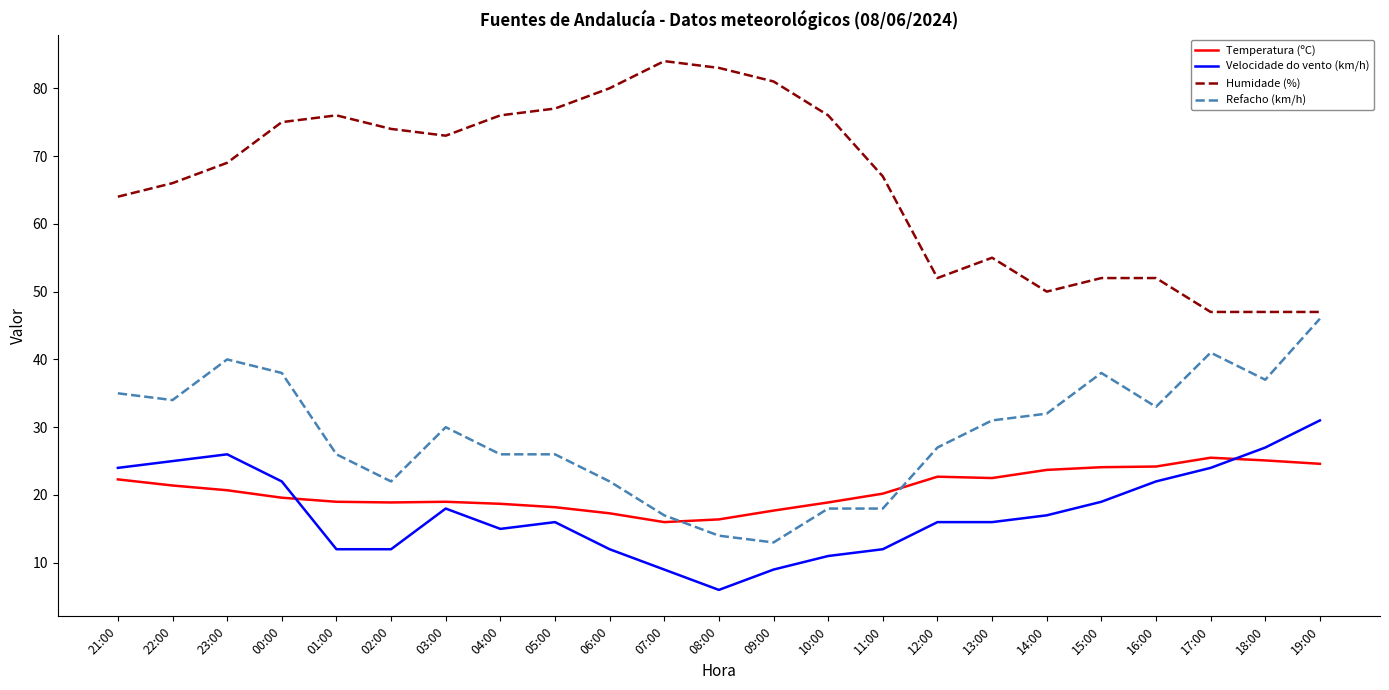

True or false: Velocidade do vento (km/h) has more than 0 points higher than both neighbors.

True